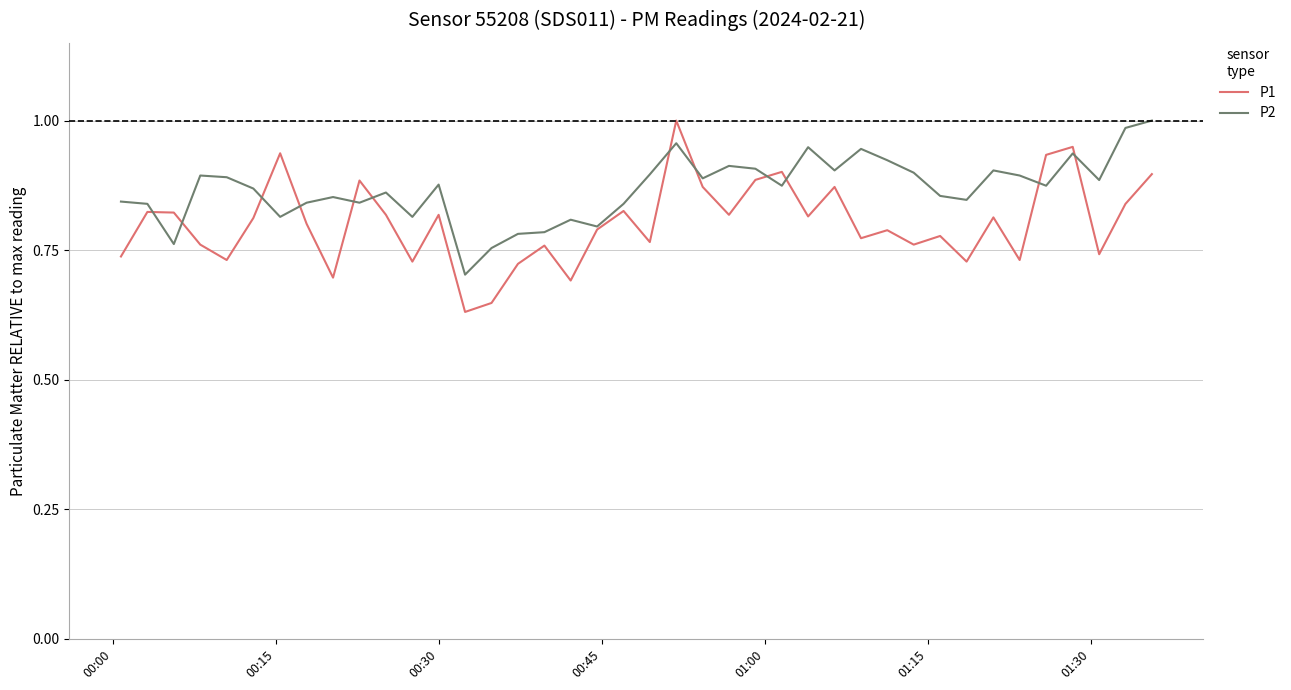

List the series in order of their overall mean, highest first.

P2, P1